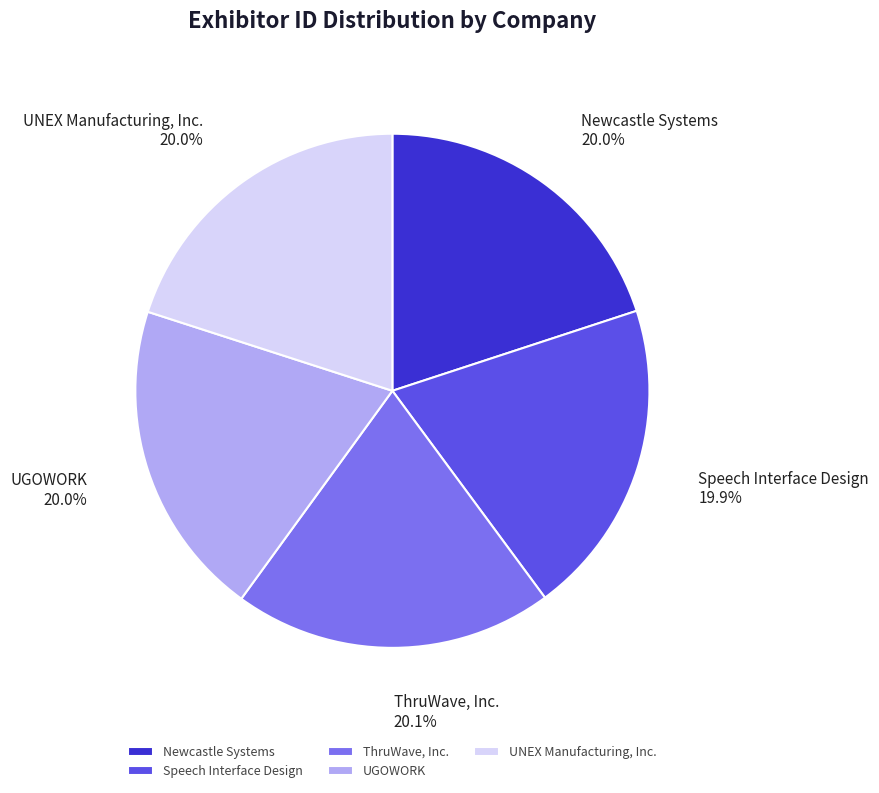

Is it true that Newcastle Systems is 15% of the pie?

False